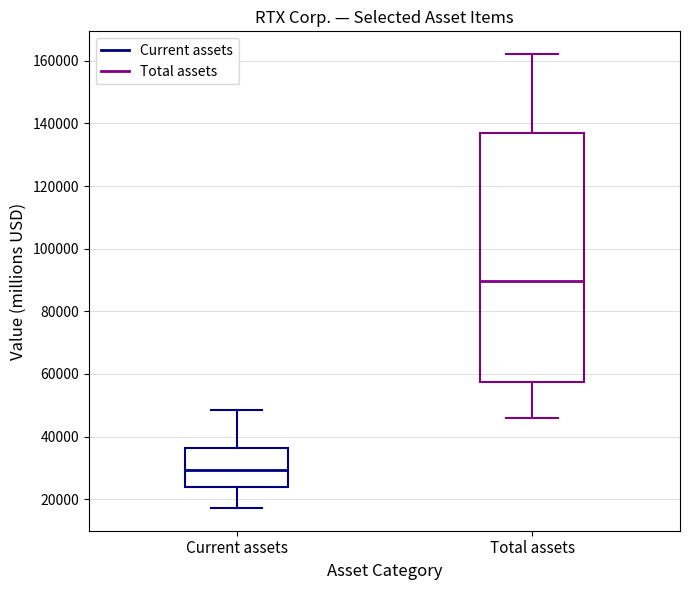

Comparing the boxes themselves (not the whiskers), which one is the tallest?

Total assets